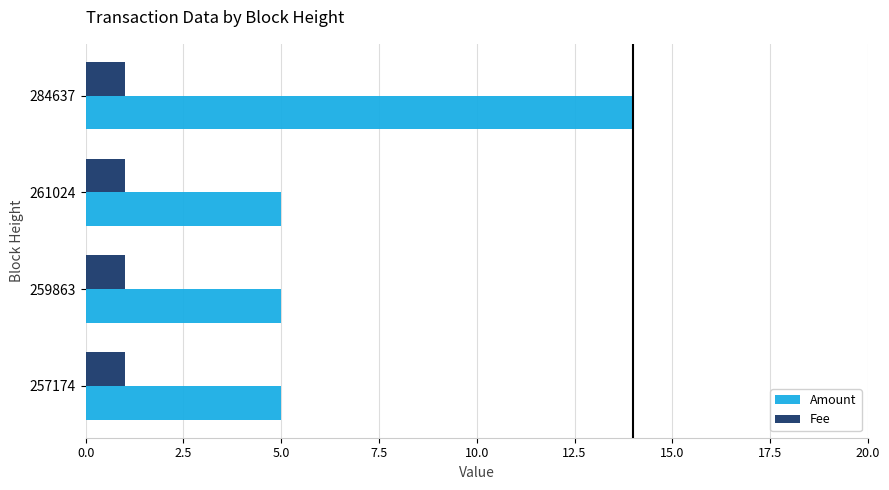

What is the difference between the highest and lowest values at 284637?

13